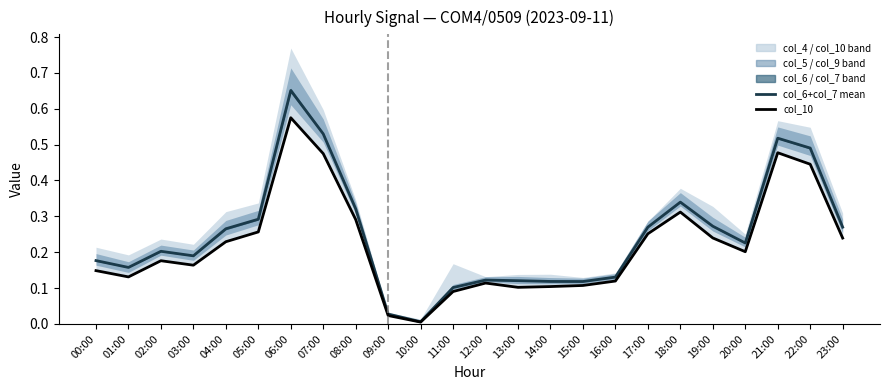

Where is col_10 nearest to the value 0?

10:00